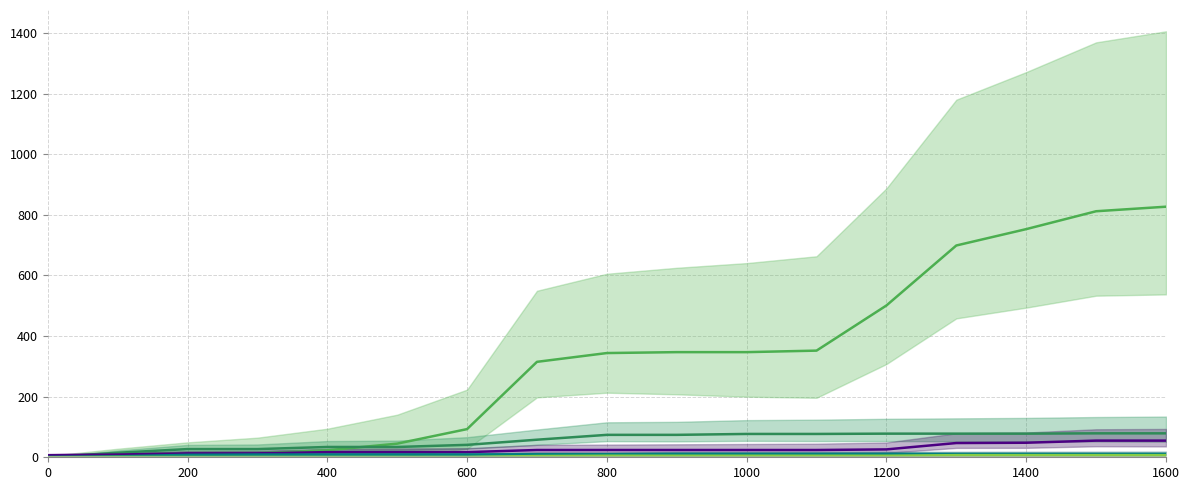

Reading right to left, what are all the values shown in this chart?

Erwerbstätigkeit ohne Kontingentierung: 827	812	753	699	501	352	347	347	344	315	93	45	23	13	13	9	3
Aus- und Weiterbildung: 79	79	78	78	78	77	77	74	74	58	41	34	34	27	27	15	0
Familiennachzug: 55	55	48	47	26	24	24	24	24	24	17	17	17	13	13	9	7
Kontingentierte Erwerbstätigkeit: 11	11	11	11	11	11	11	11	10	10	9	9	9	9	8	3	1
Aufenthaltsbewilligung ohne Erwerbs: 7	7	7	7	5	5	5	5	5	4	1	1	1	1	1	1	0
Übrige Zugänge: 0	0	0	0	0	0	0	0	0	0	0	0	0	0	0	0	0